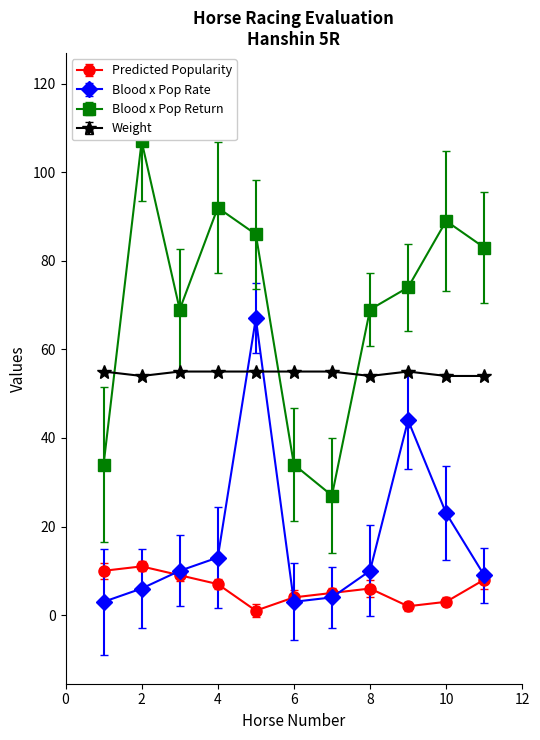

Is the value of predicted_popularity at 1 greater than the value of weight at 6?

No